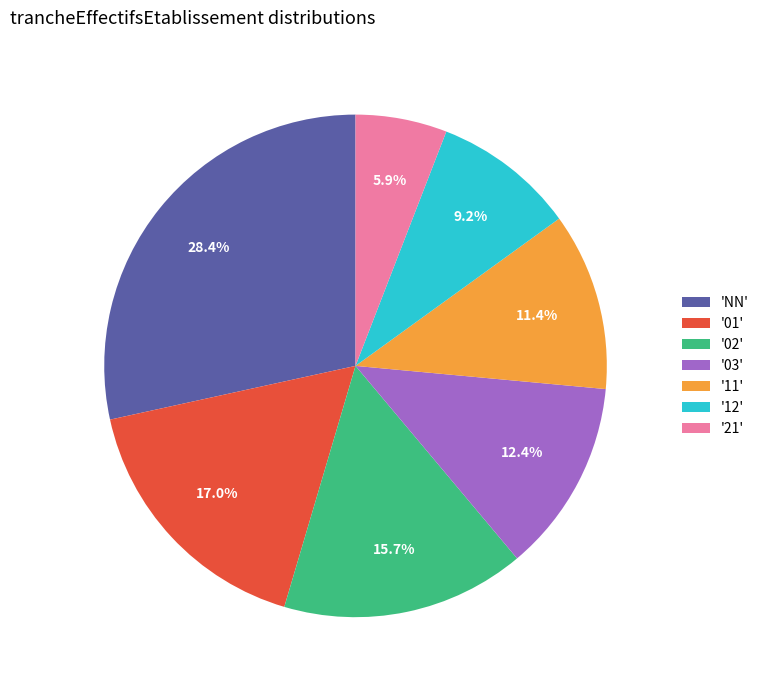

Rank the categories by value from lowest to highest.

'21', '12', '11', '03', '02', '01', 'NN'